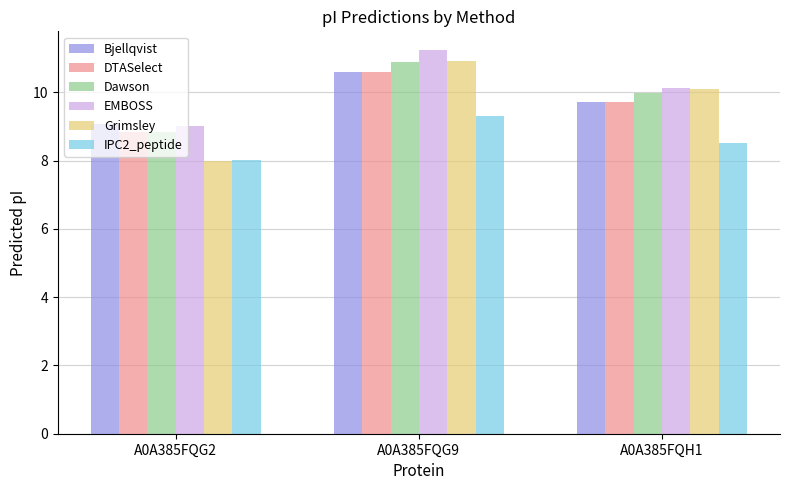

What is the total value across all series at A0A385FQG9?

63.5